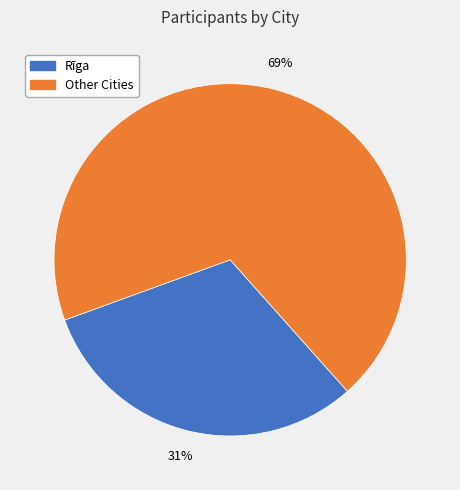

Which slice is the smallest?

Rīga